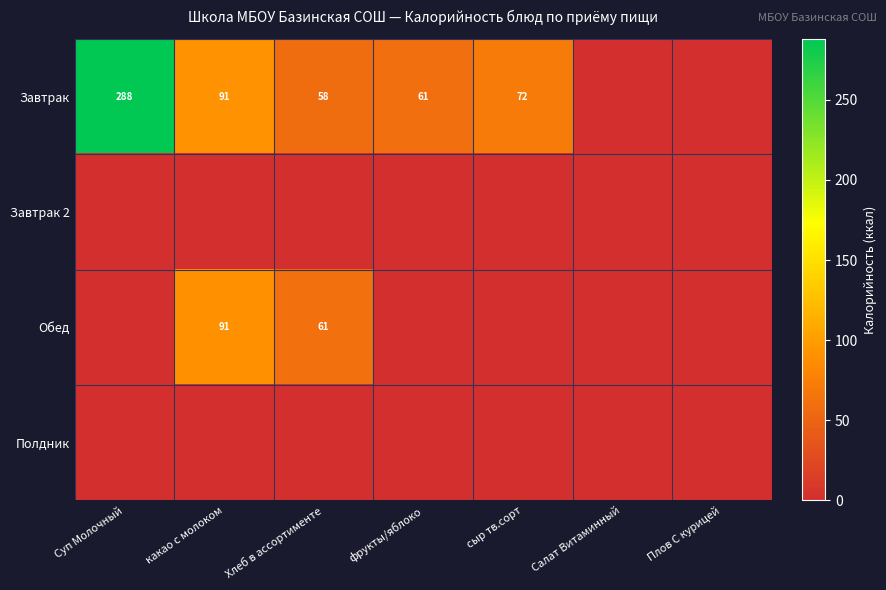

Is it true that Завтрак equals 468 at Суп Молочный?

False